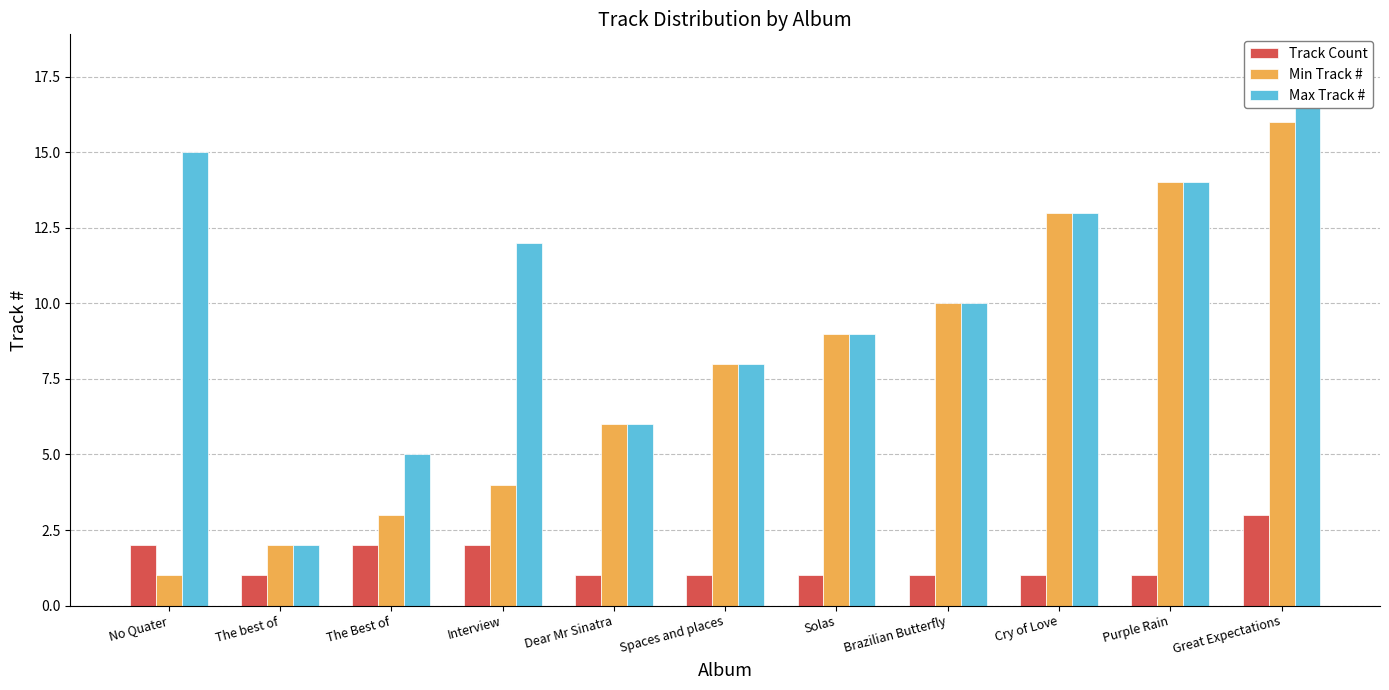

What are all the series names shown in the legend?

Track Count, Min Track #, Max Track #